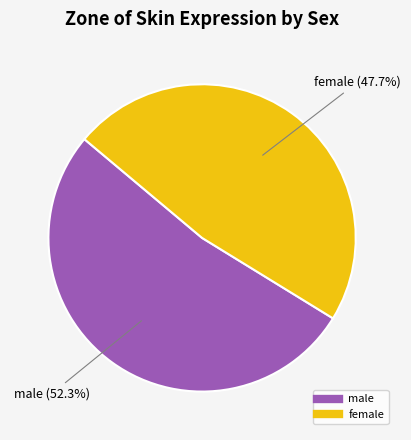

What is the total percentage of male and female?

100.0%